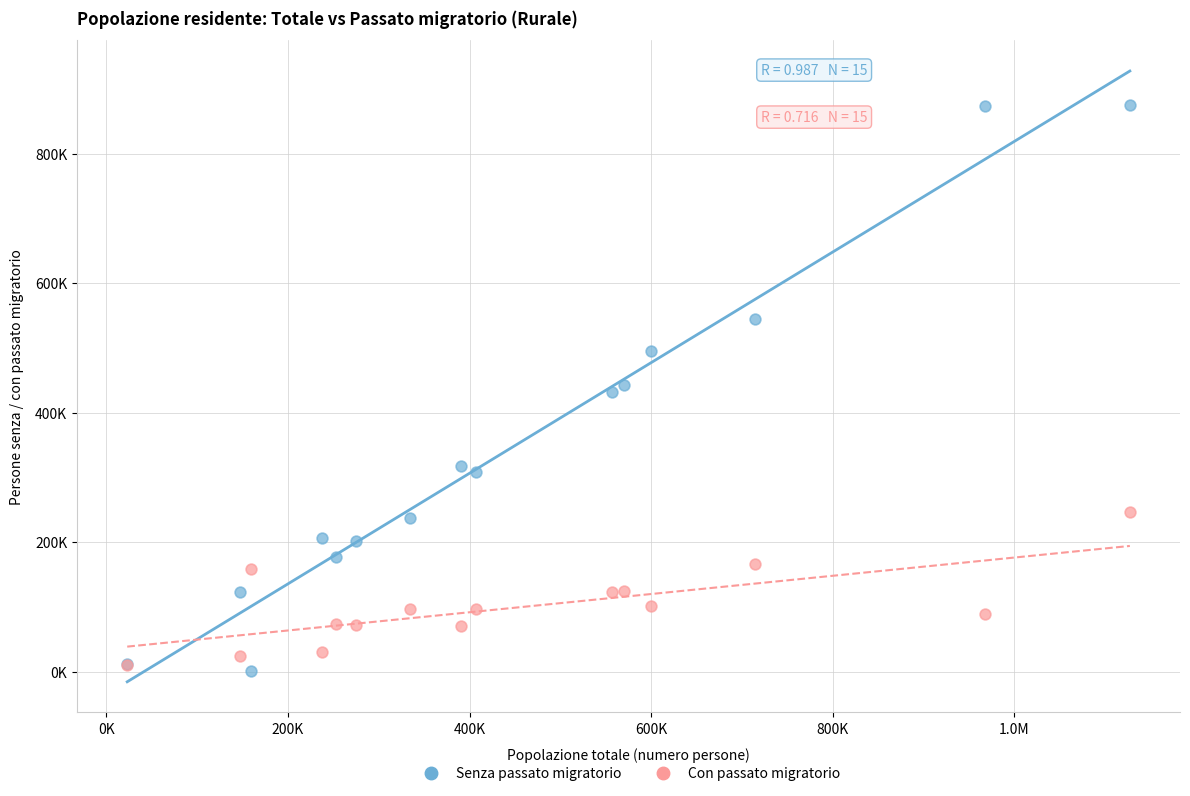

Which series contains the lowest Y value?

Senza passato migratorio